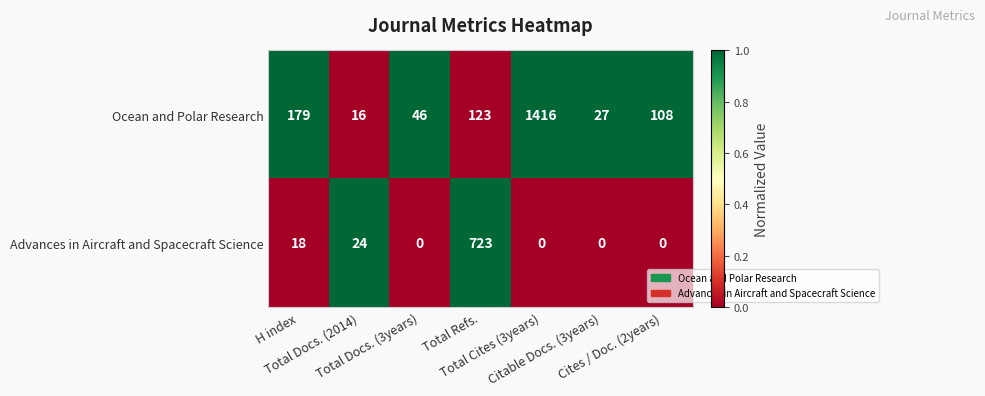

Which series has the largest range (max minus min)?

Ocean and Polar Research